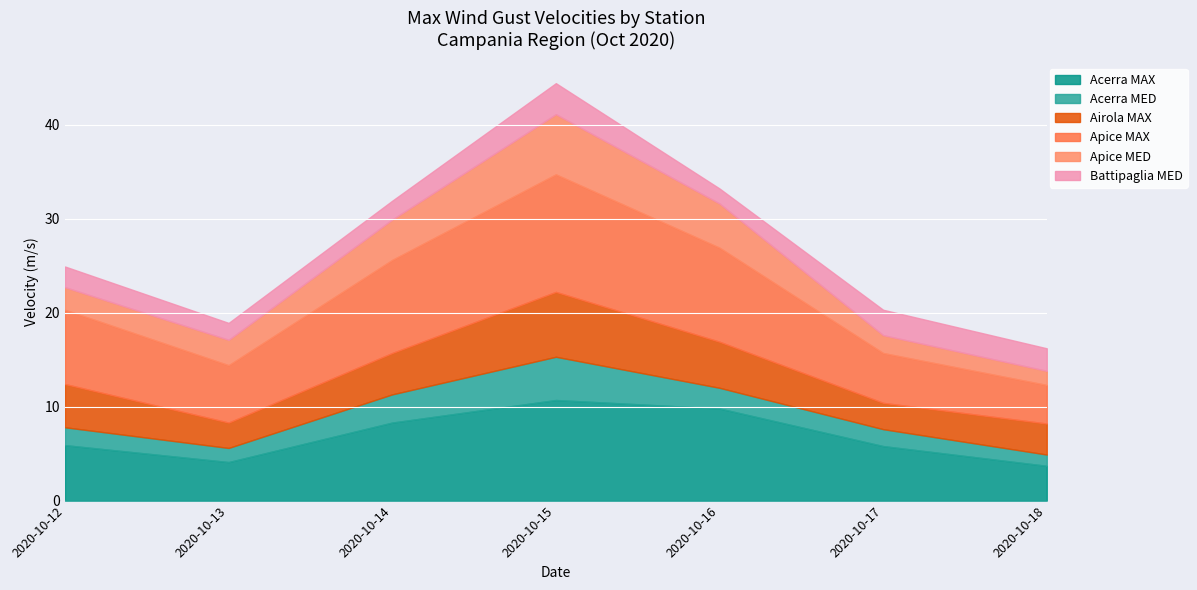

At which category is the sum across all series the highest?

2020-10-15